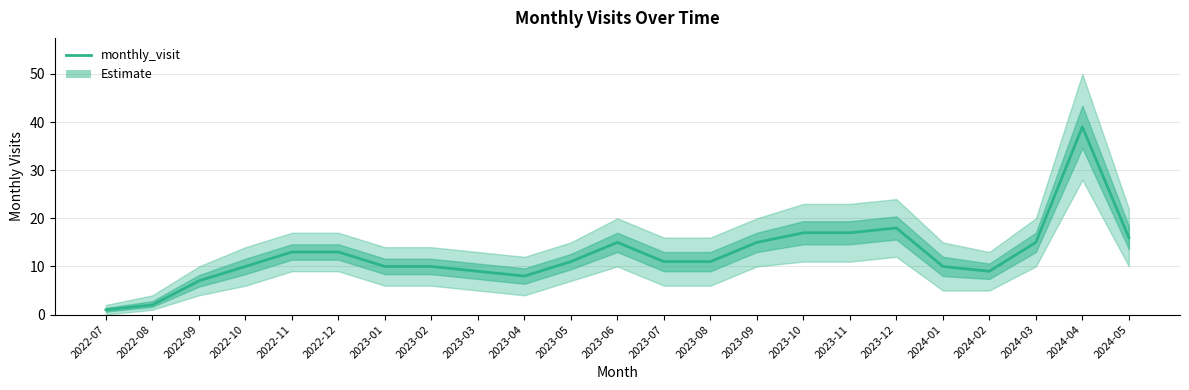

Between 2022-11 and 2023-03, which is larger?

2022-11